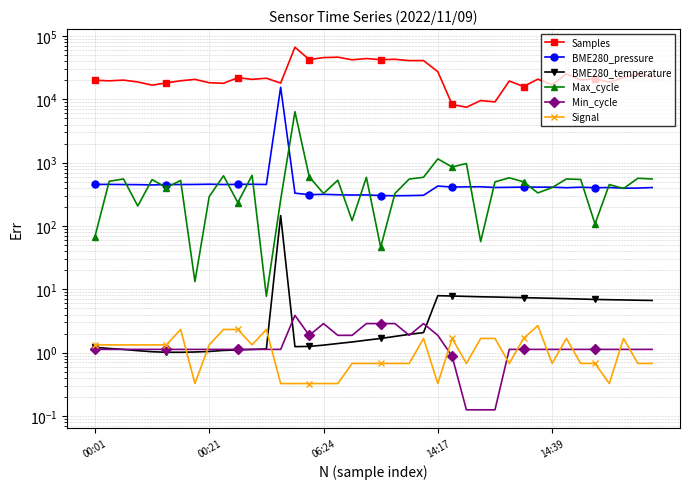

The value of BME280_pressure at 17 is 127.0. True or false?

False